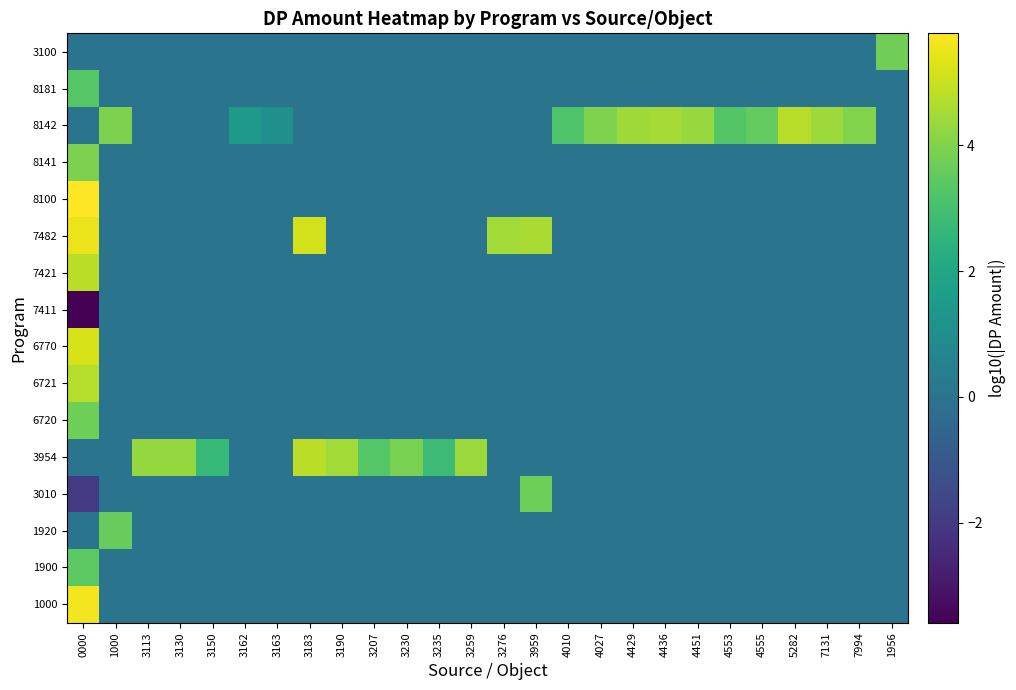

Reading right to left, list all the values displayed in this chart.

1000: 1956=0.0	7994=0.0	7131=0.0	5282=0.0	4555=0.0	4553=0.0	4451=0.0	4436=0.0	4429=0.0	4027=0.0	4010=0.0	3959=0.0	3276=0.0	3259=0.0	3235=0.0	3230=0.0	3207=0.0	3190=0.0	3183=0.0	3163=0.0	3162=0.0	3150=0.0	3130=0.0	3113=0.0	1000=0.0	0000=5.6
1900: 1956=0.0	7994=0.0	7131=0.0	5282=0.0	4555=0.0	4553=0.0	4451=0.0	4436=0.0	4429=0.0	4027=0.0	4010=0.0	3959=0.0	3276=0.0	3259=0.0	3235=0.0	3230=0.0	3207=0.0	3190=0.0	3183=0.0	3163=0.0	3162=0.0	3150=0.0	3130=0.0	3113=0.0	1000=0.0	0000=3.4
1920: 1956=0.0	7994=0.0	7131=0.0	5282=0.0	4555=0.0	4553=0.0	4451=0.0	4436=0.0	4429=0.0	4027=0.0	4010=0.0	3959=0.0	3276=0.0	3259=0.0	3235=0.0	3230=0.0	3207=0.0	3190=0.0	3183=0.0	3163=0.0	3162=0.0	3150=0.0	3130=0.0	3113=0.0	1000=3.6	0000=0.0
3010: 1956=0.0	7994=0.0	7131=0.0	5282=0.0	4555=0.0	4553=0.0	4451=0.0	4436=0.0	4429=0.0	4027=0.0	4010=0.0	3959=3.7	3276=0.0	3259=0.0	3235=0.0	3230=0.0	3207=0.0	3190=0.0	3183=0.0	3163=0.0	3162=0.0	3150=0.0	3130=0.0	3113=0.0	1000=0.0	0000=-2.0
3954: 1956=0.0	7994=0.0	7131=0.0	5282=0.0	4555=0.0	4553=0.0	4451=0.0	4436=0.0	4429=0.0	4027=0.0	4010=0.0	3959=0.0	3276=0.0	3259=4.4	3235=2.8	3230=3.9	3207=3.3	3190=4.5	3183=4.8	3163=0.0	3162=0.0	3150=2.7	3130=4.3	3113=4.3	1000=0.0	0000=0.0
6720: 1956=0.0	7994=0.0	7131=0.0	5282=0.0	4555=0.0	4553=0.0	4451=0.0	4436=0.0	4429=0.0	4027=0.0	4010=0.0	3959=0.0	3276=0.0	3259=0.0	3235=0.0	3230=0.0	3207=0.0	3190=0.0	3183=0.0	3163=0.0	3162=0.0	3150=0.0	3130=0.0	3113=0.0	1000=0.0	0000=3.7
6721: 1956=0.0	7994=0.0	7131=0.0	5282=0.0	4555=0.0	4553=0.0	4451=0.0	4436=0.0	4429=0.0	4027=0.0	4010=0.0	3959=0.0	3276=0.0	3259=0.0	3235=0.0	3230=0.0	3207=0.0	3190=0.0	3183=0.0	3163=0.0	3162=0.0	3150=0.0	3130=0.0	3113=0.0	1000=0.0	0000=4.7
6770: 1956=0.0	7994=0.0	7131=0.0	5282=0.0	4555=0.0	4553=0.0	4451=0.0	4436=0.0	4429=0.0	4027=0.0	4010=0.0	3959=0.0	3276=0.0	3259=0.0	3235=0.0	3230=0.0	3207=0.0	3190=0.0	3183=0.0	3163=0.0	3162=0.0	3150=0.0	3130=0.0	3113=0.0	1000=0.0	0000=5.2
7411: 1956=0.0	7994=0.0	7131=0.0	5282=0.0	4555=0.0	4553=0.0	4451=0.0	4436=0.0	4429=0.0	4027=0.0	4010=0.0	3959=0.0	3276=0.0	3259=0.0	3235=0.0	3230=0.0	3207=0.0	3190=0.0	3183=0.0	3163=0.0	3162=0.0	3150=0.0	3130=0.0	3113=0.0	1000=0.0	0000=-3.6
7421: 1956=0.0	7994=0.0	7131=0.0	5282=0.0	4555=0.0	4553=0.0	4451=0.0	4436=0.0	4429=0.0	4027=0.0	4010=0.0	3959=0.0	3276=0.0	3259=0.0	3235=0.0	3230=0.0	3207=0.0	3190=0.0	3183=0.0	3163=0.0	3162=0.0	3150=0.0	3130=0.0	3113=0.0	1000=0.0	0000=4.8
7482: 1956=0.0	7994=0.0	7131=0.0	5282=0.0	4555=0.0	4553=0.0	4451=0.0	4436=0.0	4429=0.0	4027=0.0	4010=0.0	3959=4.6	3276=4.5	3259=0.0	3235=0.0	3230=0.0	3207=0.0	3190=0.0	3183=5.1	3163=0.0	3162=0.0	3150=0.0	3130=0.0	3113=0.0	1000=0.0	0000=5.5
8100: 1956=0.0	7994=0.0	7131=0.0	5282=0.0	4555=0.0	4553=0.0	4451=0.0	4436=0.0	4429=0.0	4027=0.0	4010=0.0	3959=0.0	3276=0.0	3259=0.0	3235=0.0	3230=0.0	3207=0.0	3190=0.0	3183=0.0	3163=0.0	3162=0.0	3150=0.0	3130=0.0	3113=0.0	1000=0.0	0000=5.8
8141: 1956=0.0	7994=0.0	7131=0.0	5282=0.0	4555=0.0	4553=0.0	4451=0.0	4436=0.0	4429=0.0	4027=0.0	4010=0.0	3959=0.0	3276=0.0	3259=0.0	3235=0.0	3230=0.0	3207=0.0	3190=0.0	3183=0.0	3163=0.0	3162=0.0	3150=0.0	3130=0.0	3113=0.0	1000=0.0	0000=3.9
8142: 1956=0.0	7994=4.0	7131=4.4	5282=4.8	4555=3.5	4553=3.3	4451=4.3	4436=4.5	4429=4.4	4027=4.0	4010=3.2	3959=0.0	3276=0.0	3259=0.0	3235=0.0	3230=0.0	3207=0.0	3190=0.0	3183=0.0	3163=1.1	3162=1.5	3150=0.0	3130=0.0	3113=0.0	1000=3.9	0000=0.0
8181: 1956=0.0	7994=0.0	7131=0.0	5282=0.0	4555=0.0	4553=0.0	4451=0.0	4436=0.0	4429=0.0	4027=0.0	4010=0.0	3959=0.0	3276=0.0	3259=0.0	3235=0.0	3230=0.0	3207=0.0	3190=0.0	3183=0.0	3163=0.0	3162=0.0	3150=0.0	3130=0.0	3113=0.0	1000=0.0	0000=3.3
3100: 1956=3.8	7994=0.0	7131=0.0	5282=0.0	4555=0.0	4553=0.0	4451=0.0	4436=0.0	4429=0.0	4027=0.0	4010=0.0	3959=0.0	3276=0.0	3259=0.0	3235=0.0	3230=0.0	3207=0.0	3190=0.0	3183=0.0	3163=0.0	3162=0.0	3150=0.0	3130=0.0	3113=0.0	1000=0.0	0000=0.0